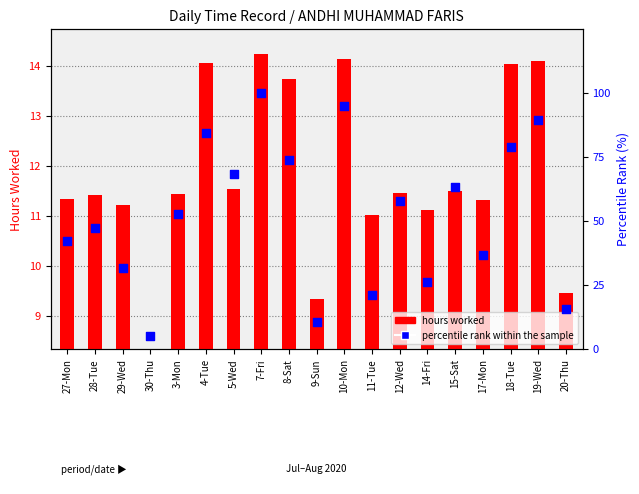

Which series has the largest total across all categories?

percentile rank within the sample